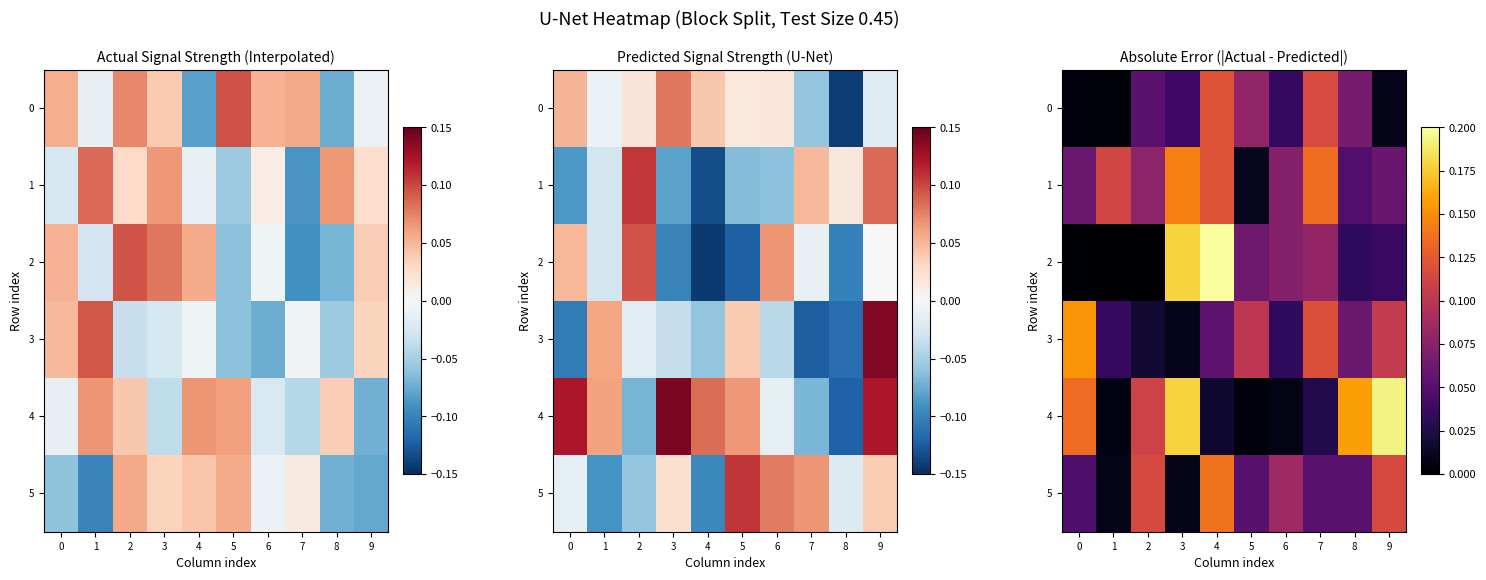

What is the greatest value displayed?

0.2